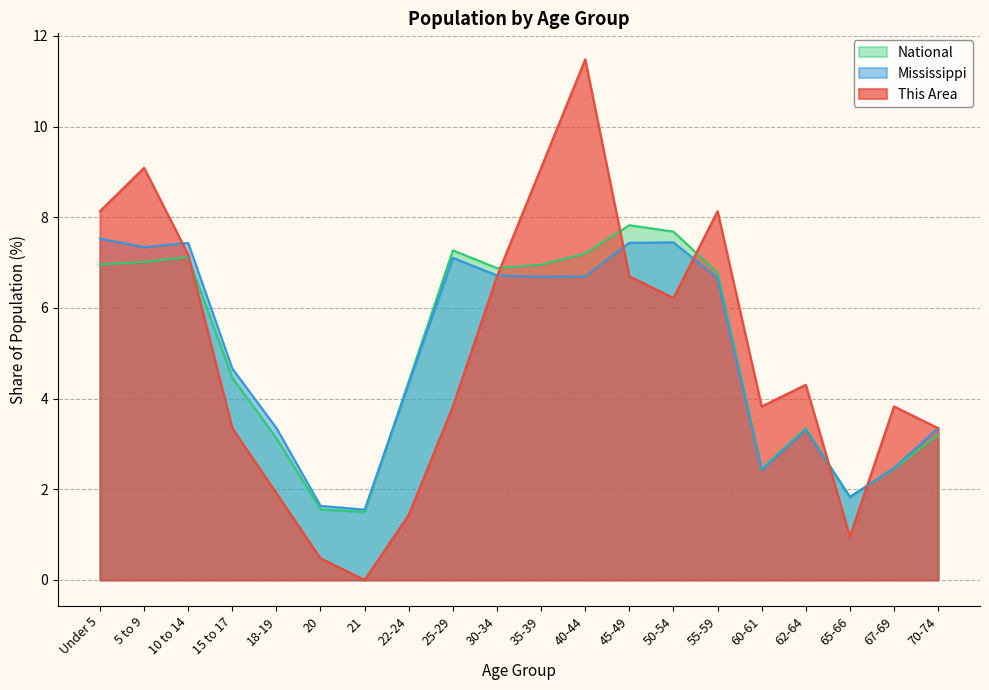

What is the sum of all This Area values?

100.0